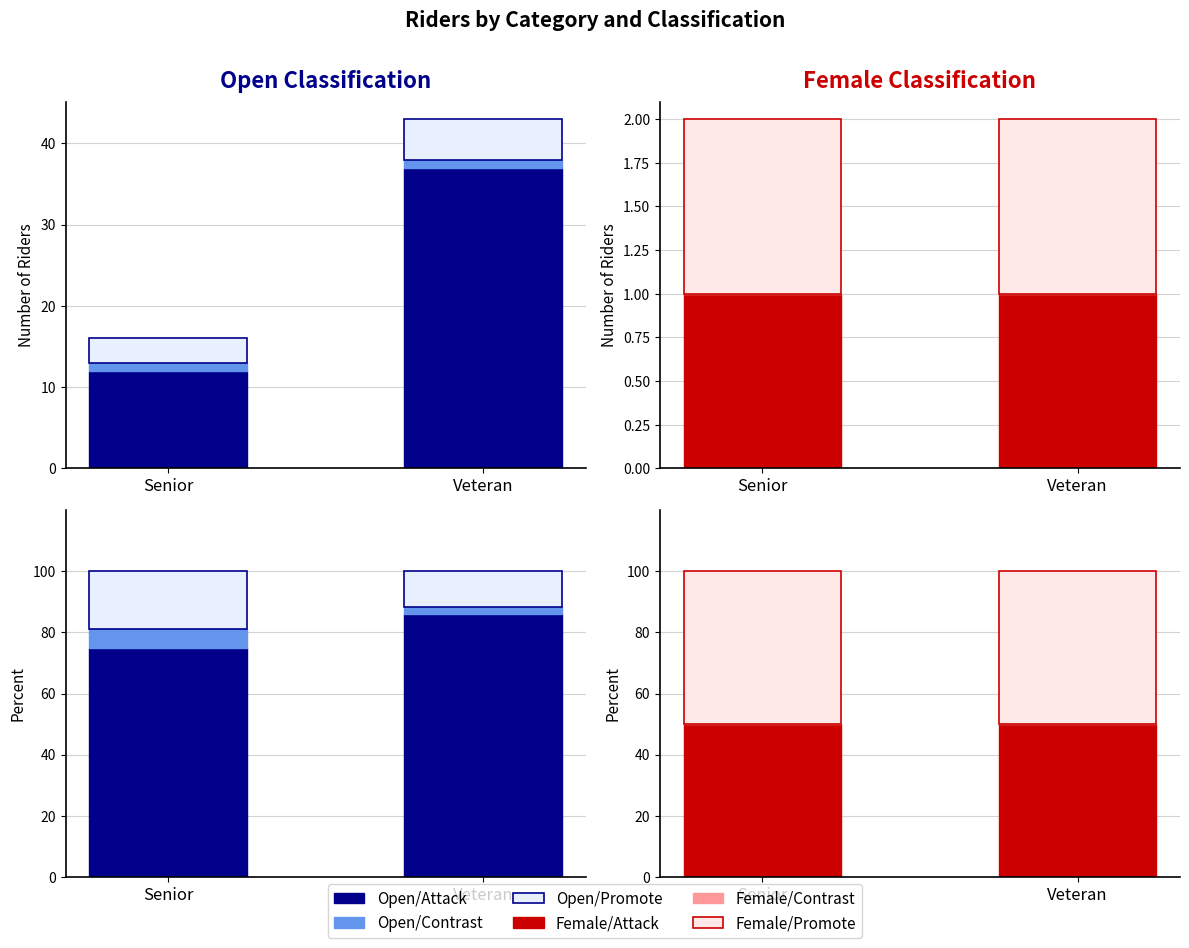

What is the sum of the Attack values at Senior and Veteran?

100